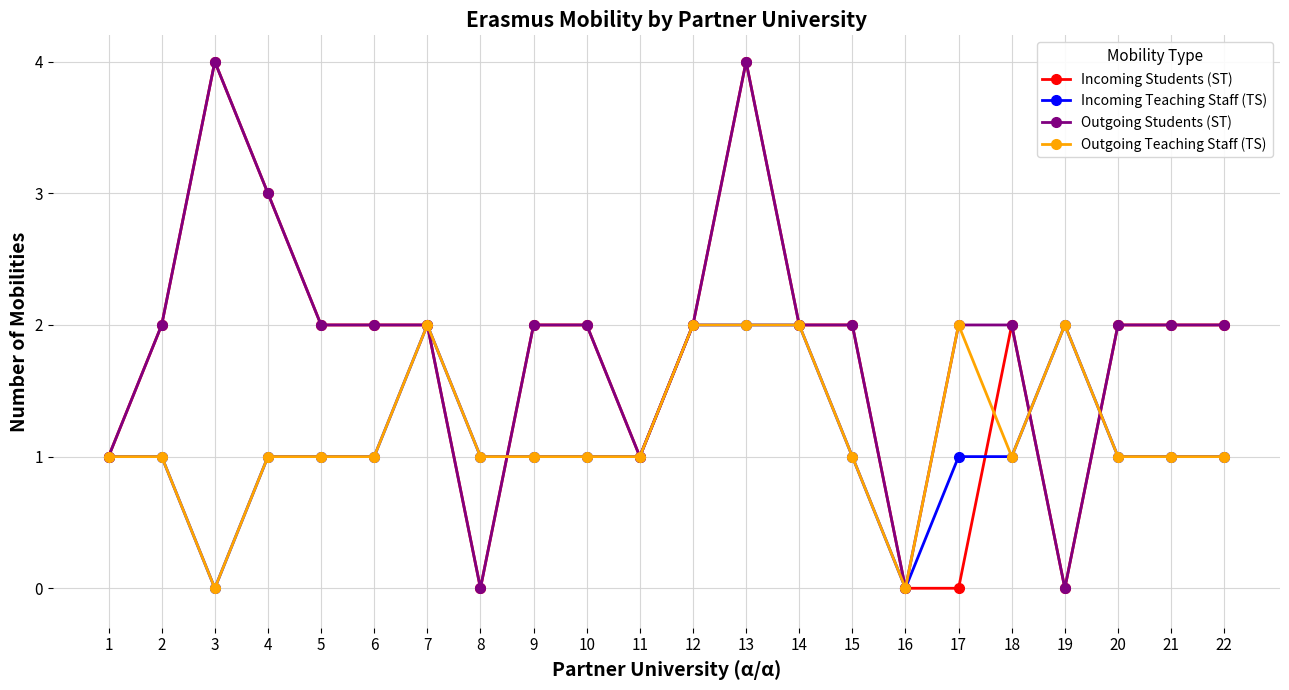

Count the number of categories in the chart.

22